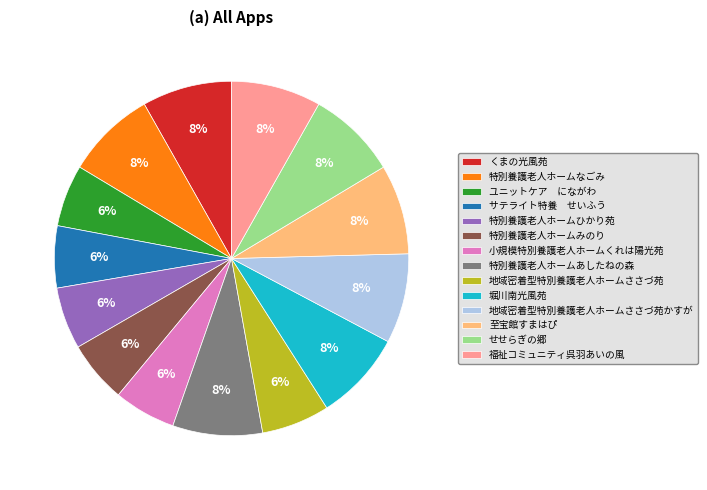

To the nearest percent, what is the average slice percentage?

7%